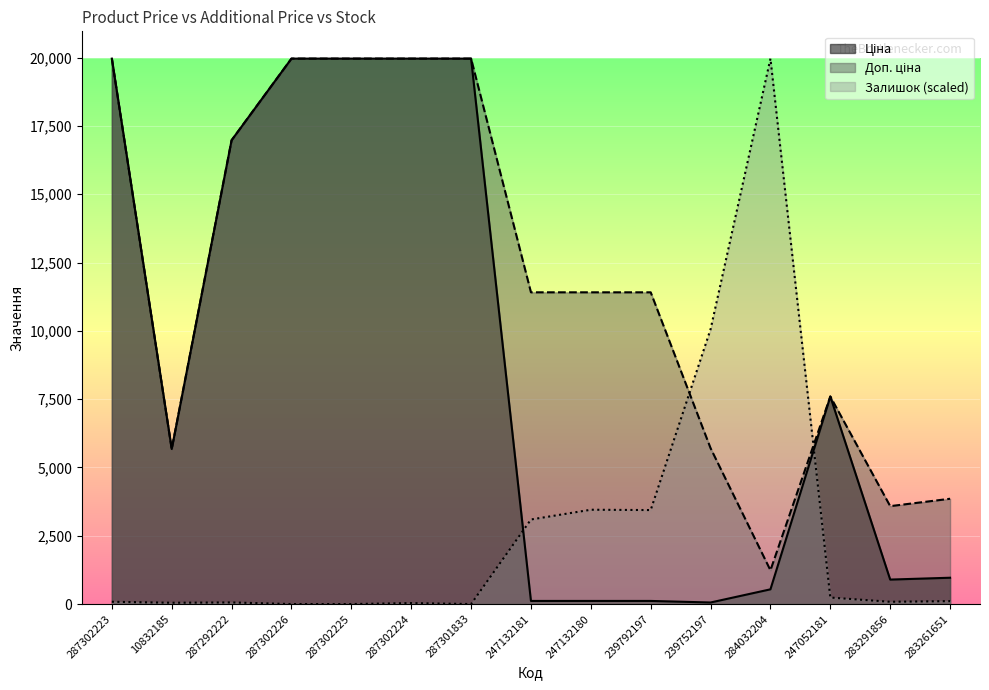

What position from the right is 287301833?

9